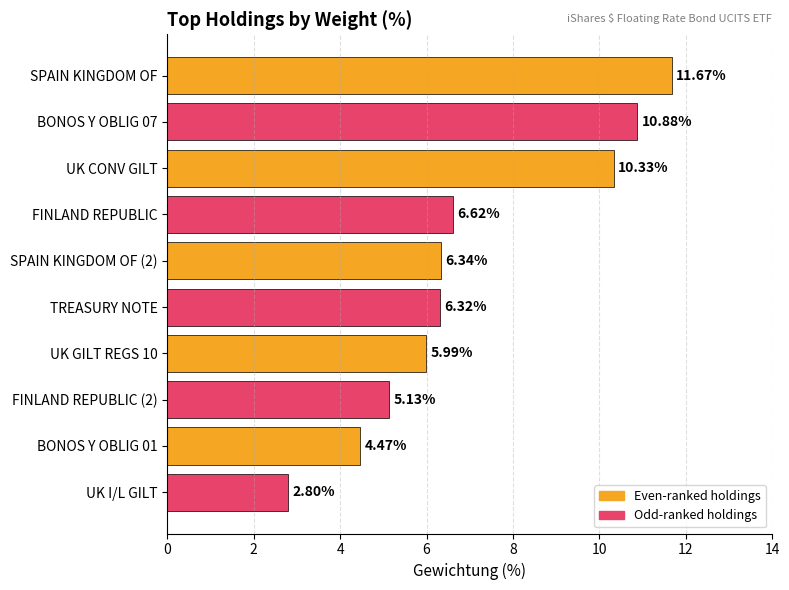

What is the label of the 10th bar from the bottom?

SPAIN KINGDOM OF